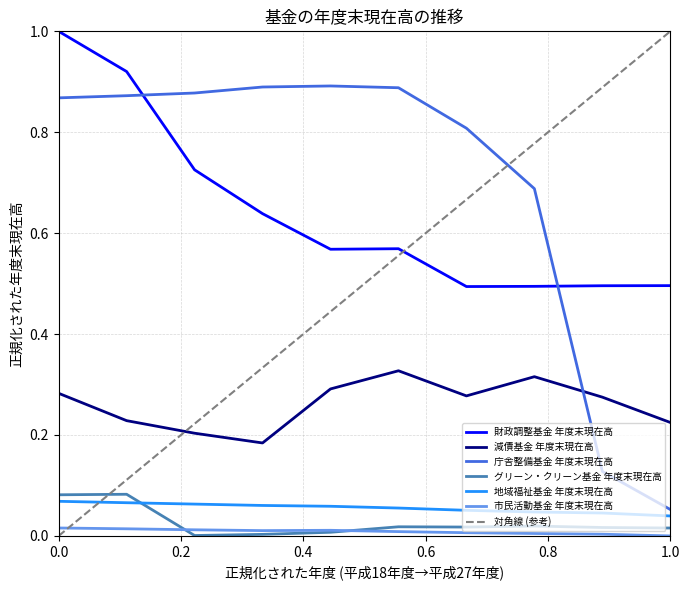

Which series ends up on top after the final intersection of グリーン・クリーン基金 年度末現在高 and 地域福祉基金 年度末現在高?

地域福祉基金 年度末現在高